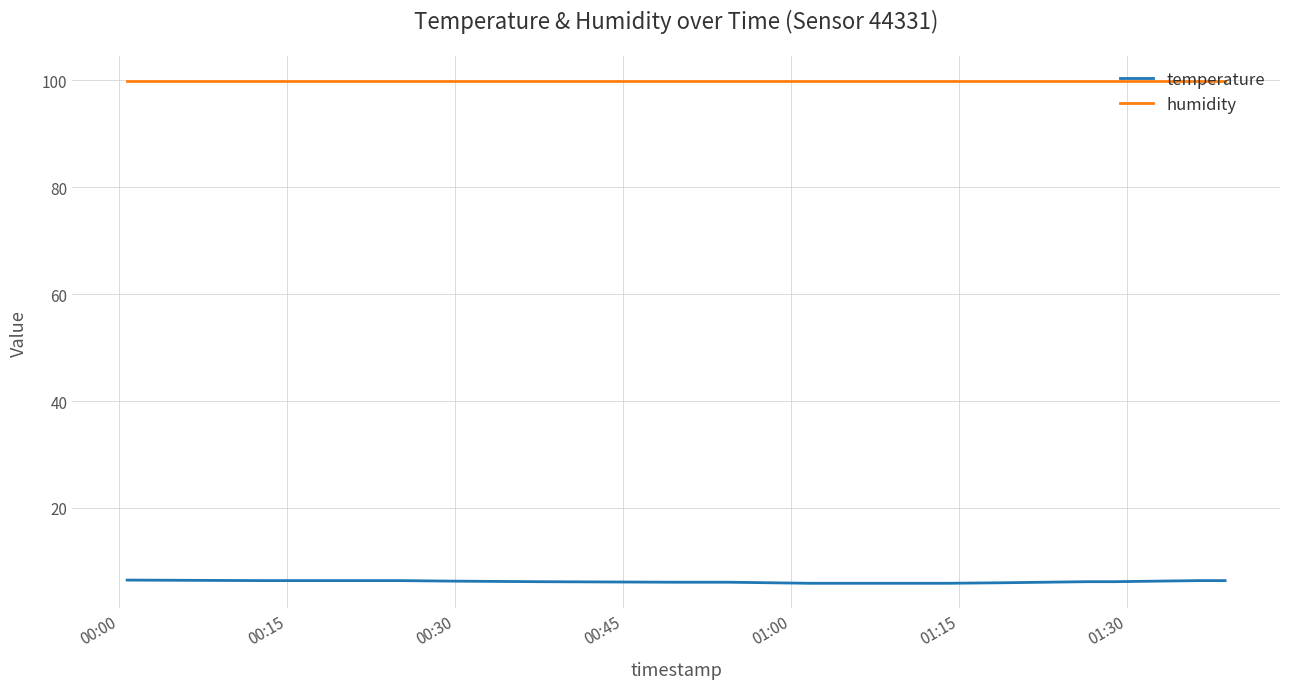

What is the minimum value shown in the chart?

5.9